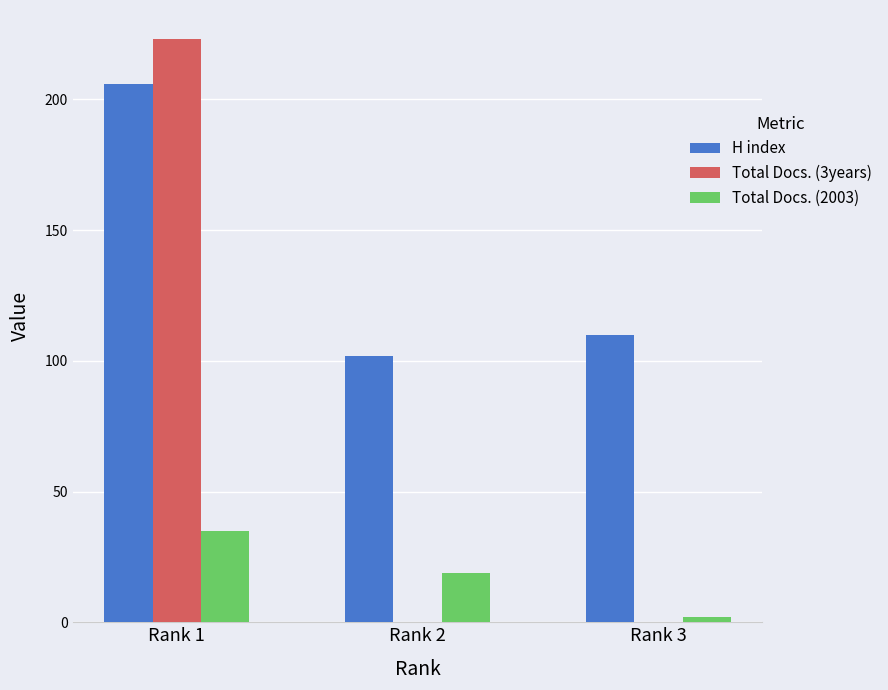

How many groups of bars are there?

3